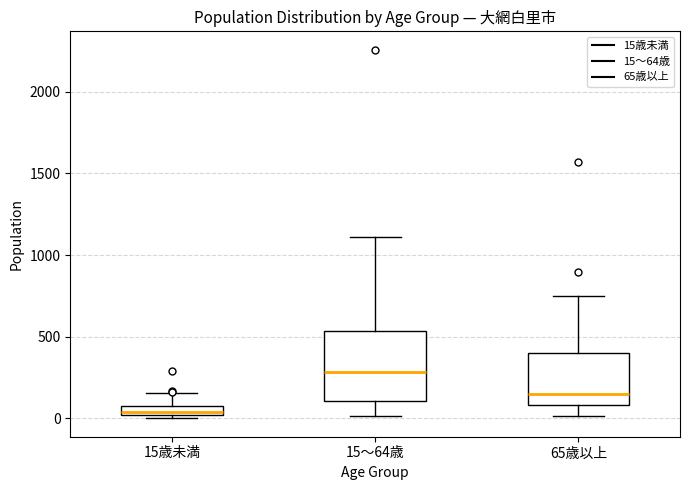

Which box has the lowest median line?

15歳未満